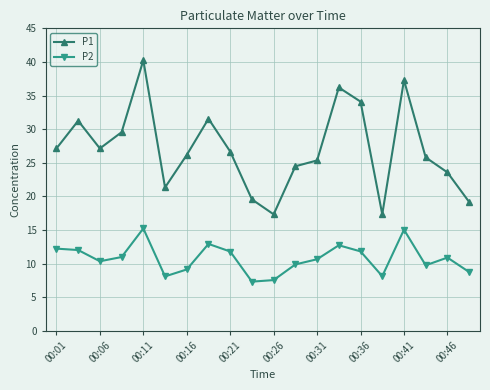

List the series in order of their peak value, lowest first.

P2, P1